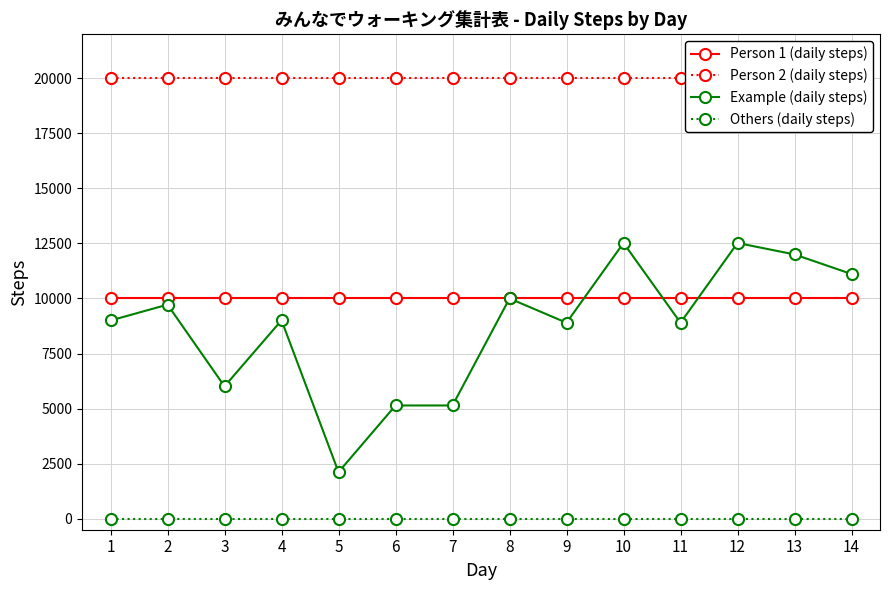

What value does the Person 1 (daily steps) series have at 7?

10000